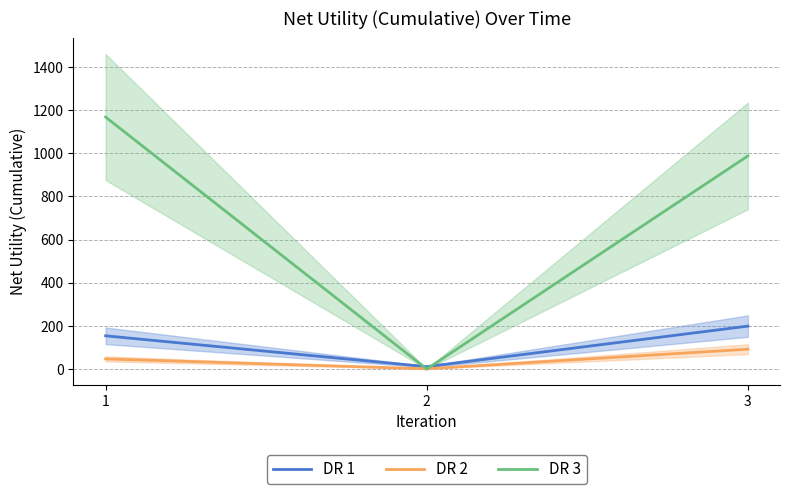

What is the average value of the DR 1 series?

121